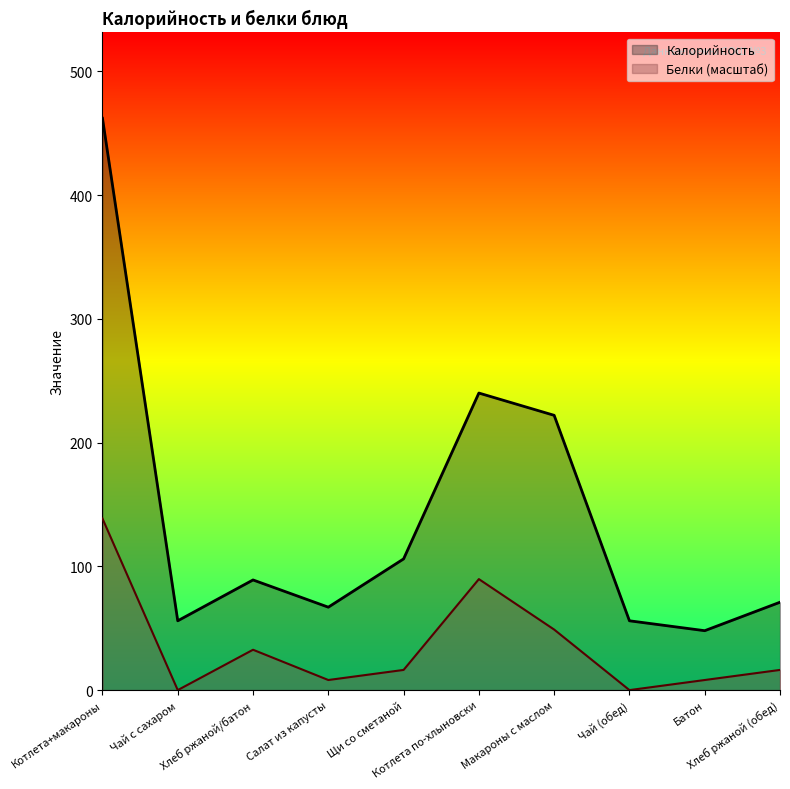

How many lines are shown in the chart?

2